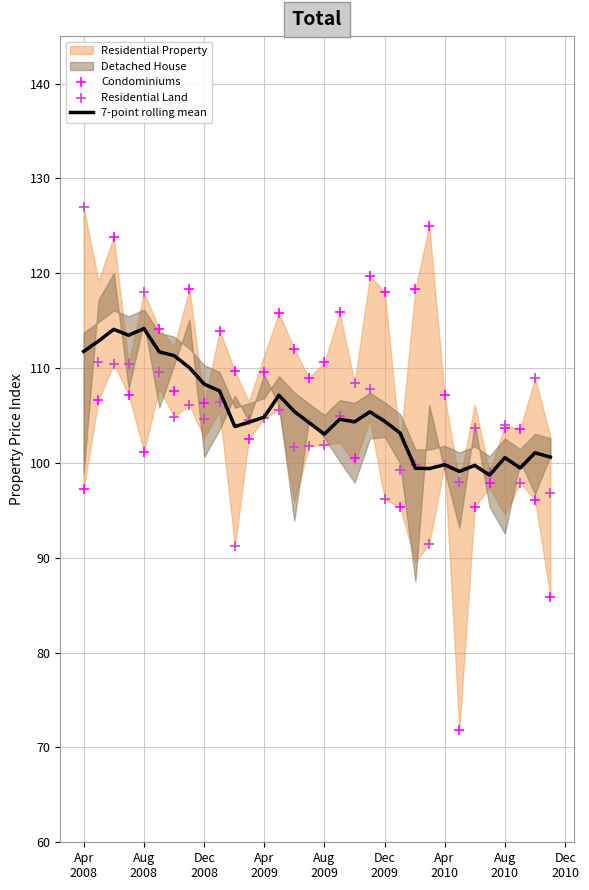

What is the maximum value for 7-point rolling mean?

114.2